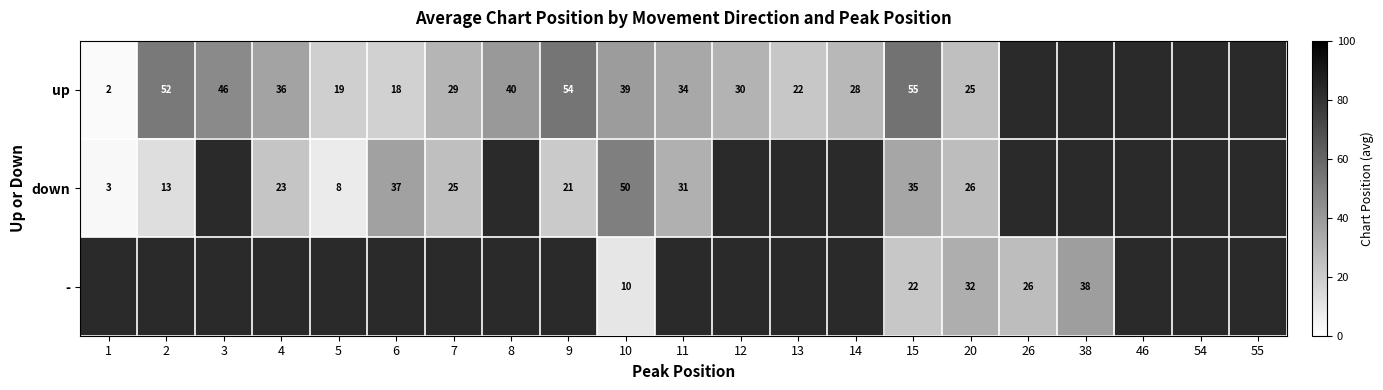

The value of up at 7 is 38. True or false?

False